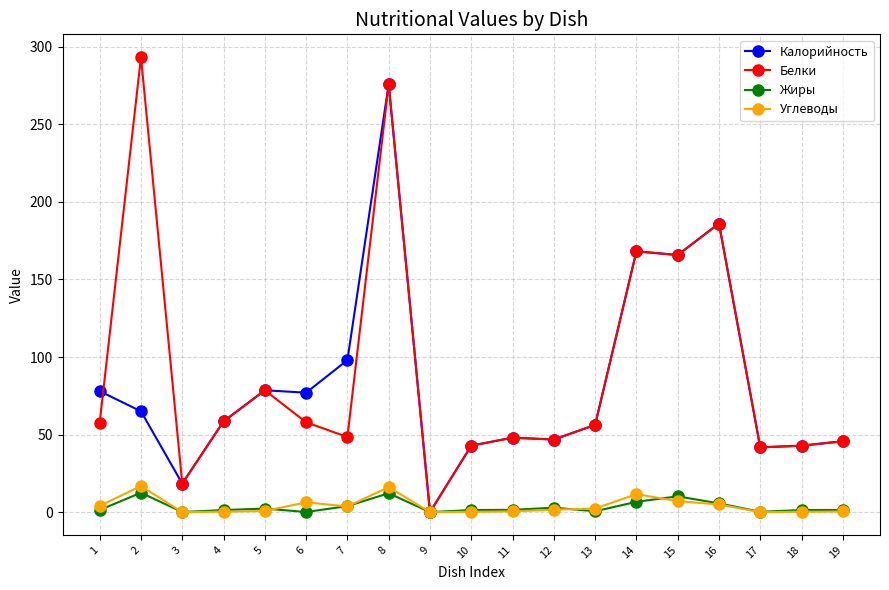

What is the maximum value for Жиры?

12.5